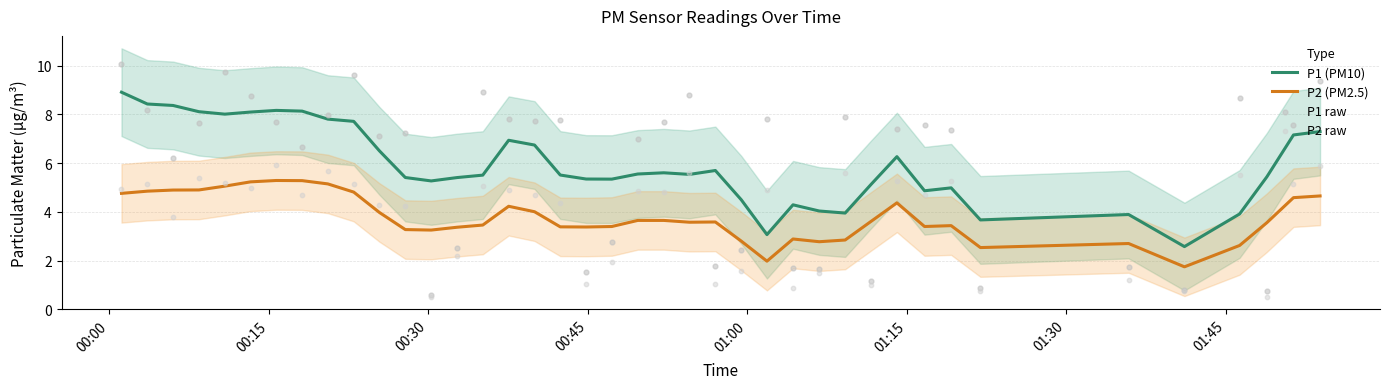

Which series reaches the maximum Y coordinate?

P1 raw